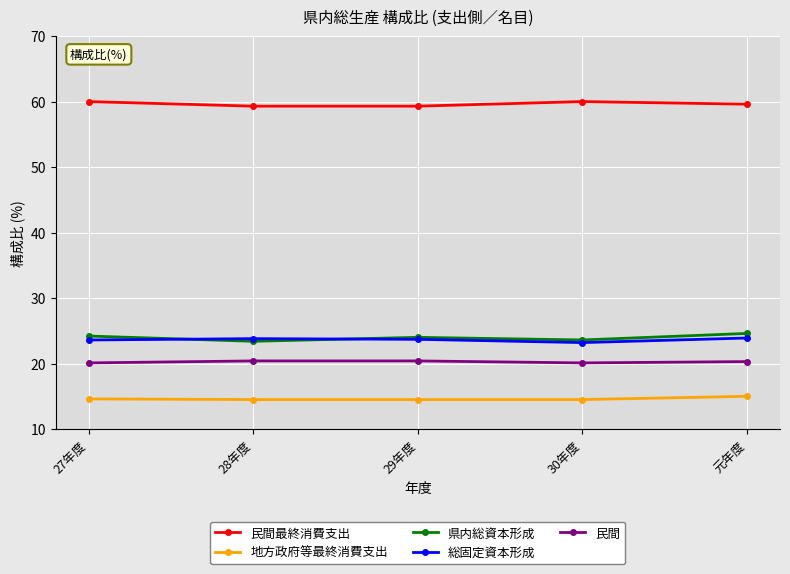

What is the label of the 1st point from the right?

元年度